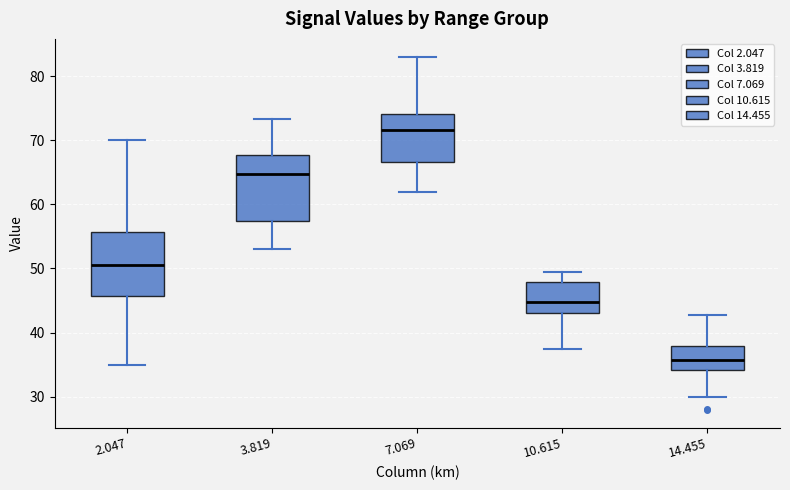

Reading left to right, read every box against the y-axis: the position of its median line, the range the box covers, and the ends of its whiskers. The values are not printed on the chart, so give them approximately, as read against the axis.

2.047: median 51, box 46 to 56, whiskers 35 to 70
3.819: median 65, box 57 to 68, whiskers 53 to 73
7.069: median 72, box 67 to 74, whiskers 62 to 83
10.615: median 45, box 43 to 48, whiskers 37 to 50
14.455: median 36, box 34 to 38, whiskers 30 to 43